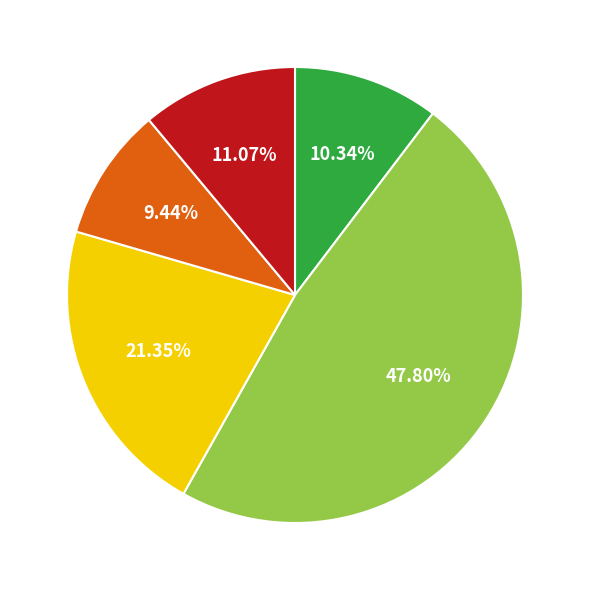

Is there any slice that represents more than half of the pie?

No